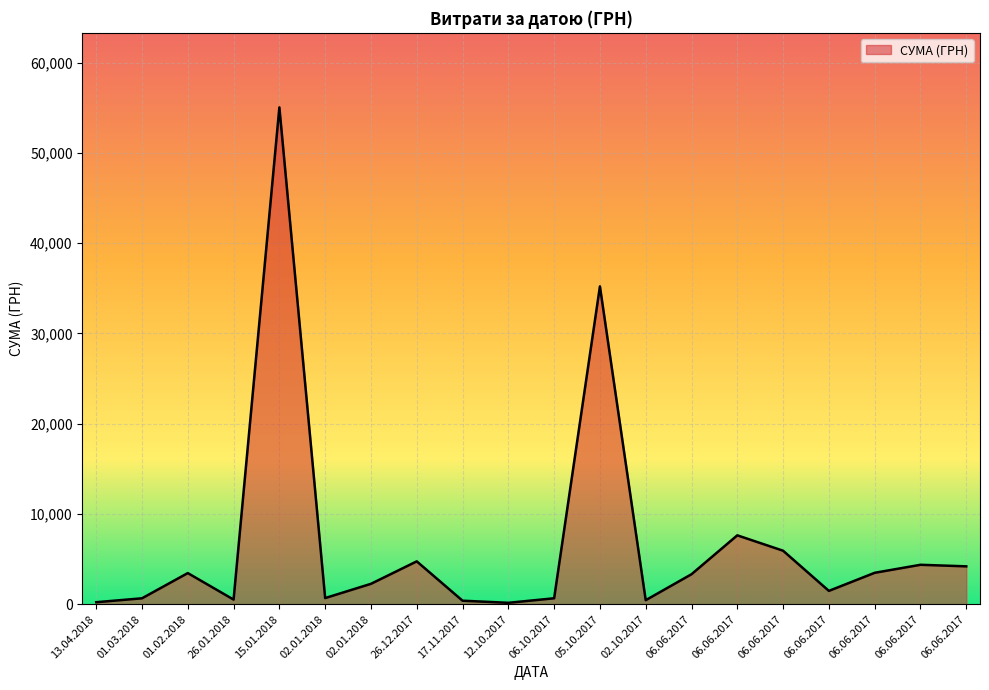

What is the difference between the second highest and minimum values?

35061.5